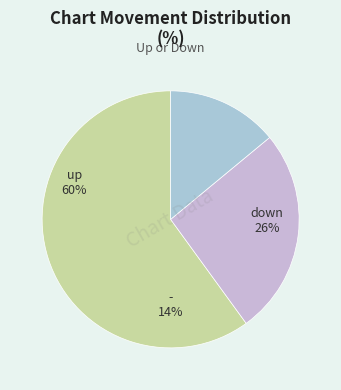

Which slice is the largest?

up